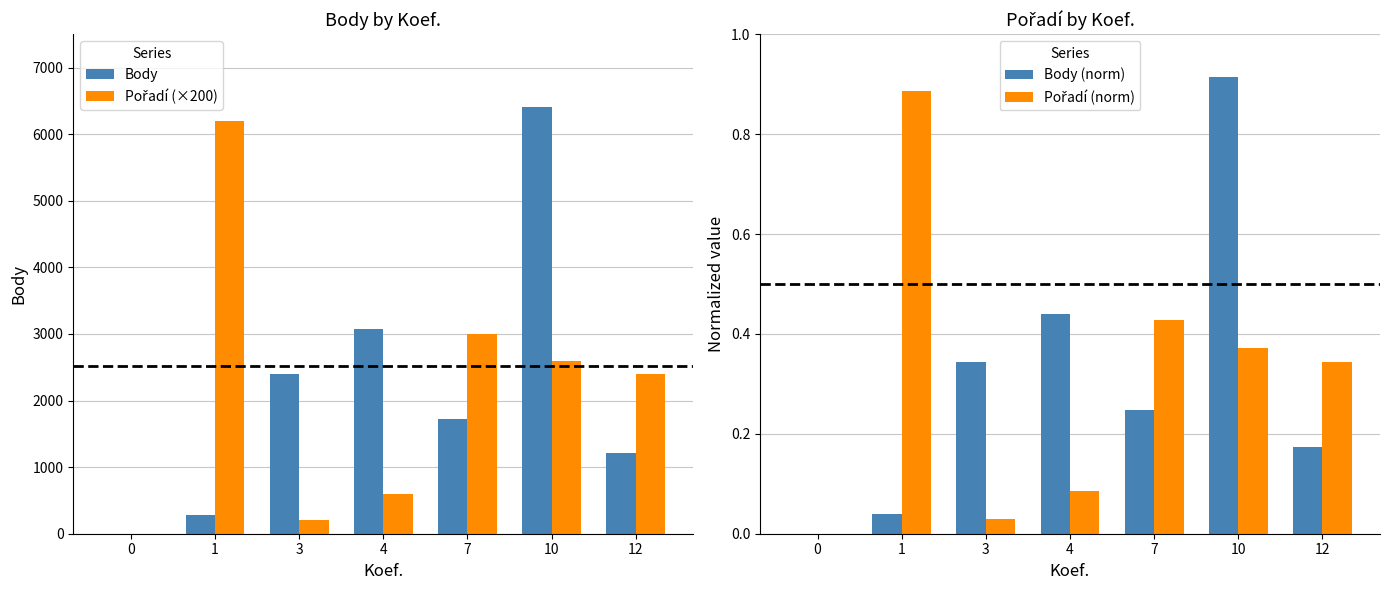

At which label does Body reach its peak?

10